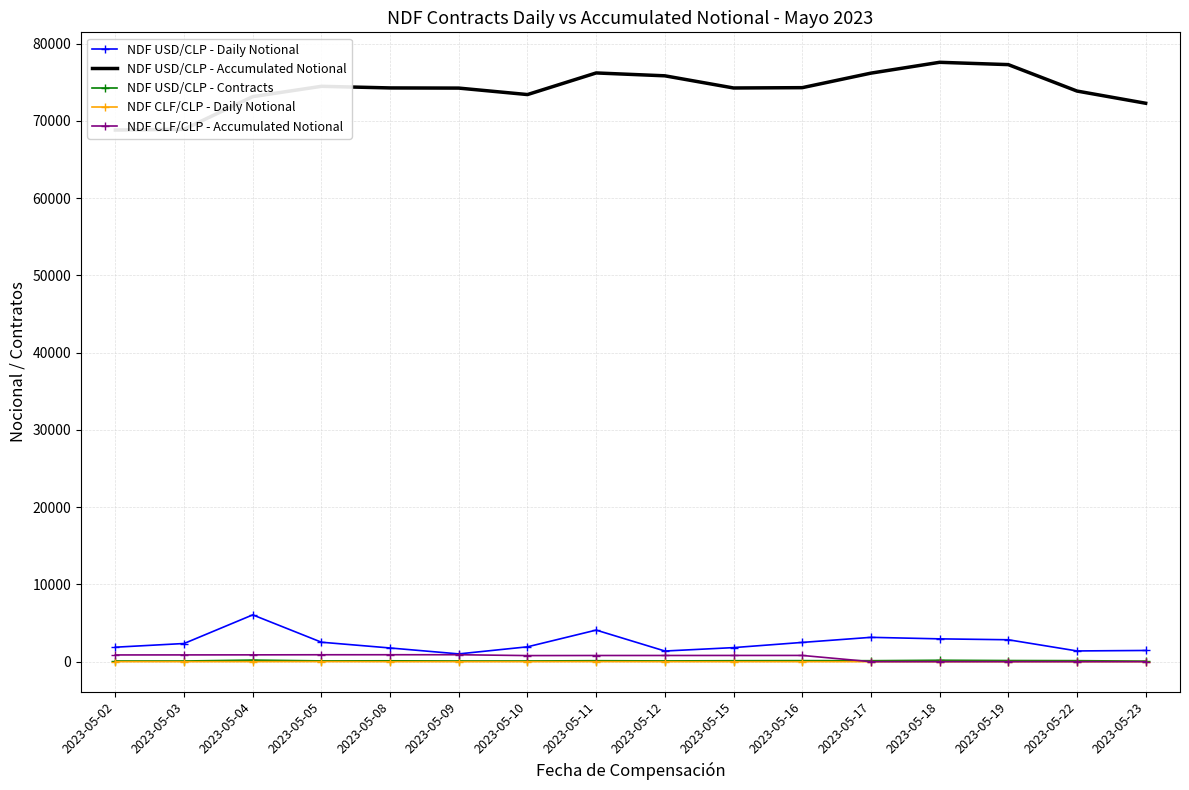

Reading left to right, what are all the values shown in this chart?

NDF USD/CLP - Daily Notional: 1874.5	2353.2	6060.0	2520.0	1773.3	1008.0	1924.0	4090.0	1381.0	1821.0	2494.0	3152.0	2955.0	2838.0	1390.0	1452.0
NDF USD/CLP - Accumulated Notional: 68822.7	68921.9	73149.9	74483.7	74275.1	74253.1	73416.4	76214.4	75843.4	74268.4	74308.8	76189.3	77592.2	77292.2	73870.9	72290.9
NDF USD/CLP - Contracts: 88.0	88.0	204.0	102.0	114.0	90.0	92.0	126.0	100.0	124.0	134.0	128.0	184.0	148.0	134.0	68.0
NDF CLF/CLP - Daily Notional: 5.0	4.8	6.6	13.4	2.4	1.2	2.8	10.6	3.2	3.2	2.2	0.0	0.0	0.0	0.0	0.0
NDF CLF/CLP - Accumulated Notional: 871.9	876.7	883.1	896.3	898.5	899.6	789.1	799.5	802.7	805.7	807.9	0.0	0.0	0.0	0.0	0.0